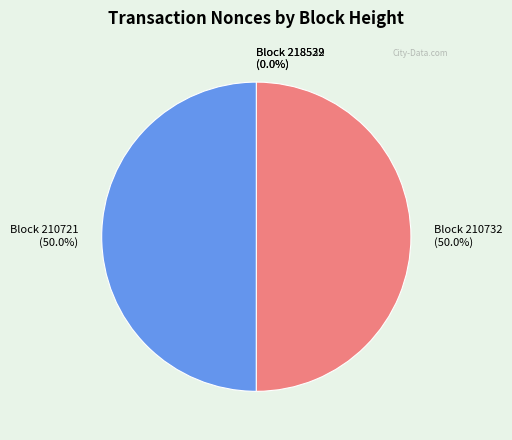

Do Block 210721 and Block 210732 together represent more than half of the pie?

Yes